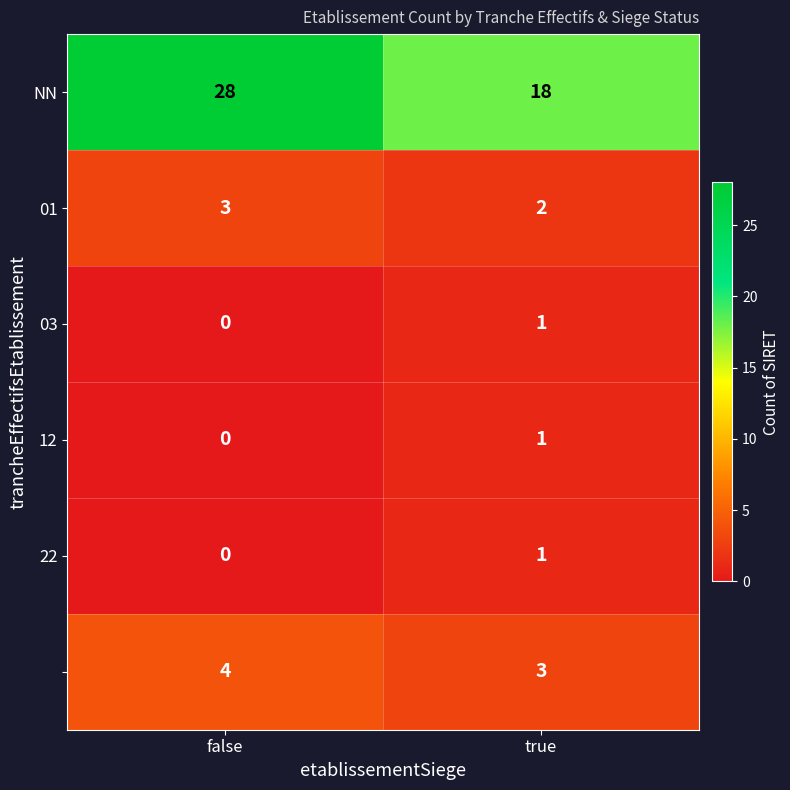

What is the greatest value displayed?

28